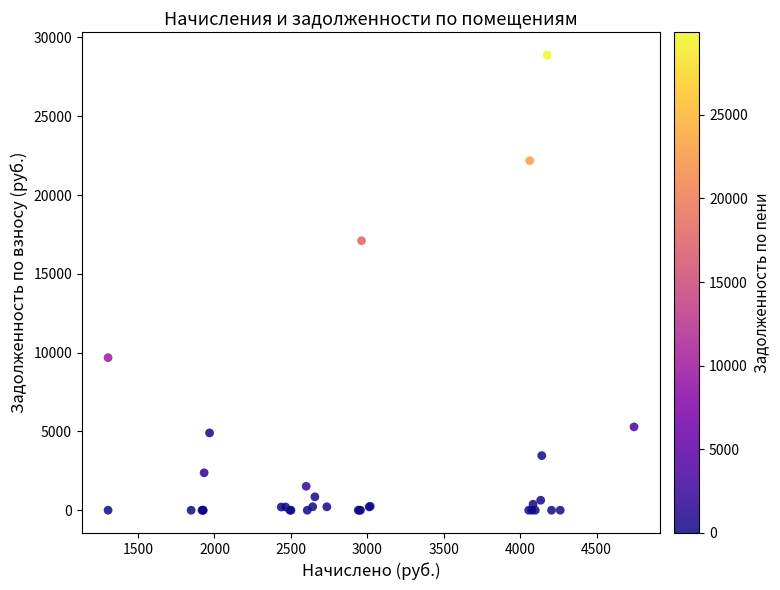

What Y value in the scatter plot is closest to 14439?

17098.6